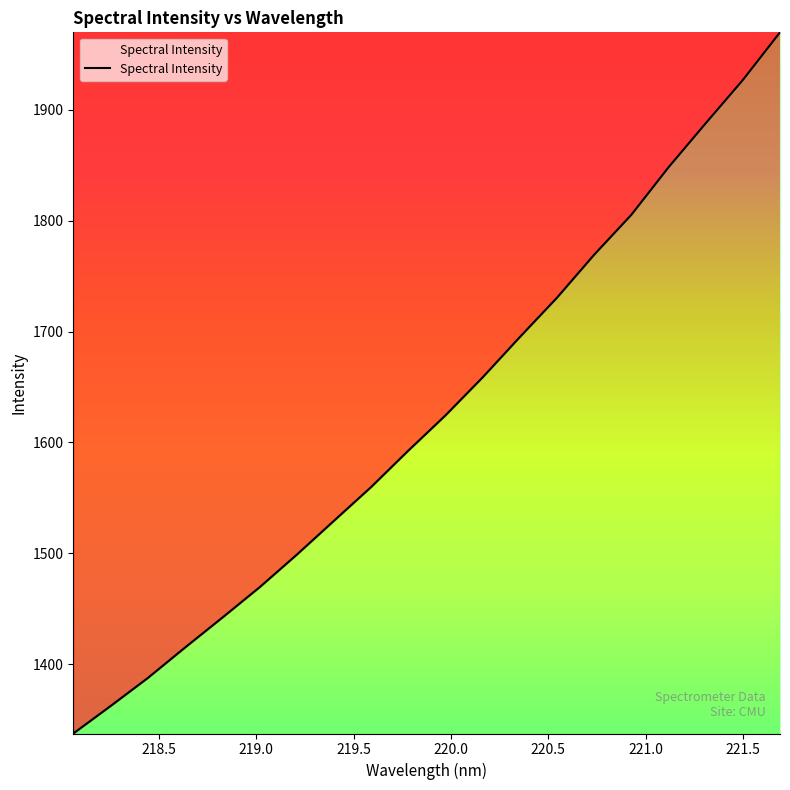

True or false: the data has more than 2 interior local peaks.

False